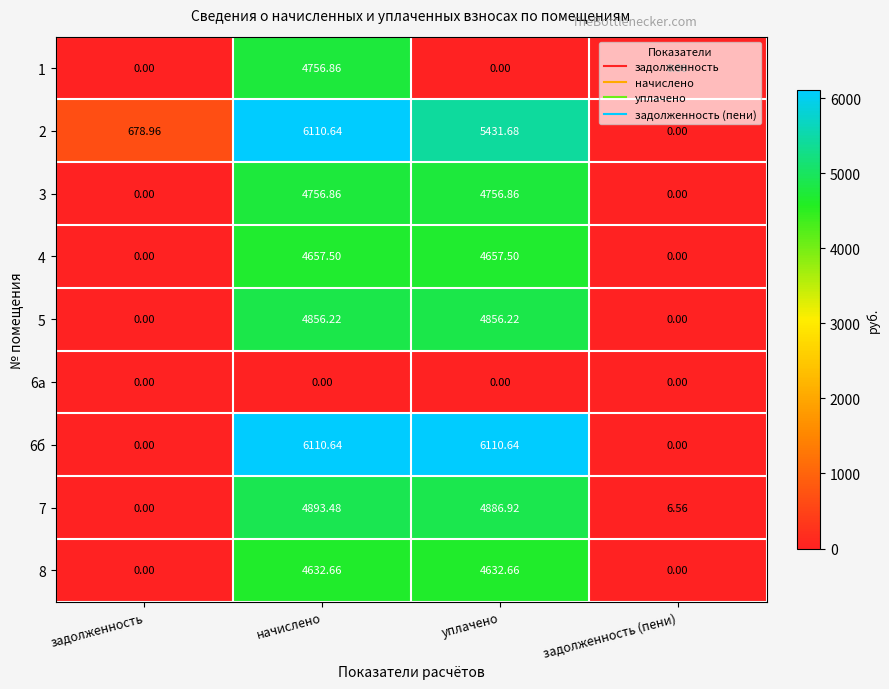

At which label does 7 reach its peak?

начислено